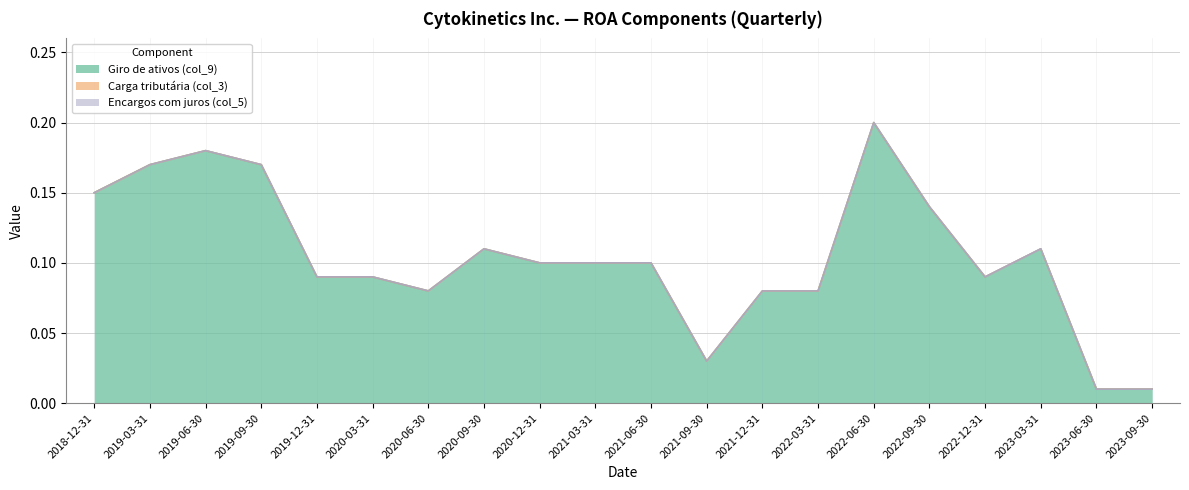

Which category has the highest value across all series?

2022-06-30